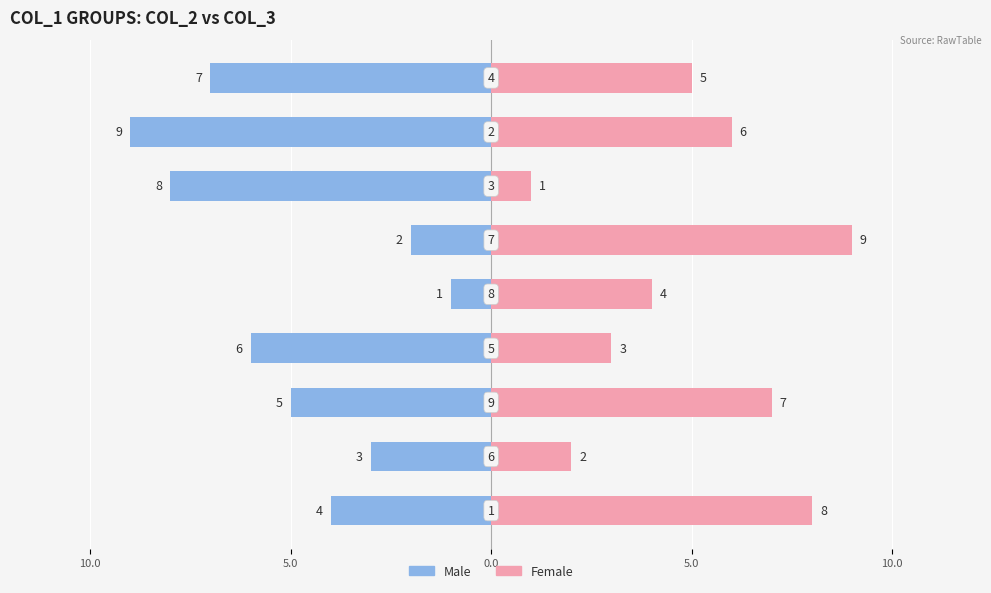

What are all the series names shown in the legend?

Male, Female